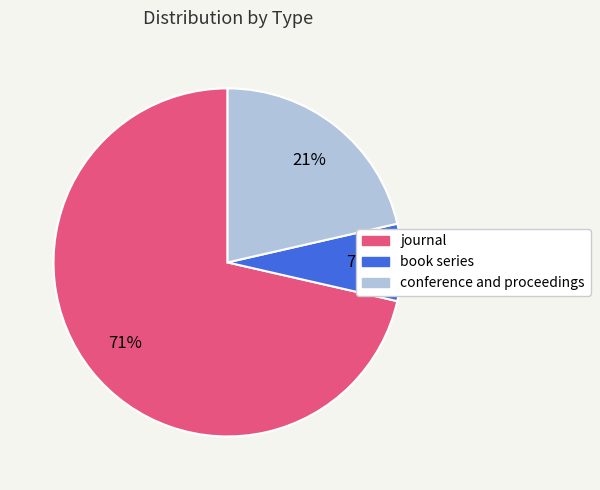

Which slice is the smallest?

book series